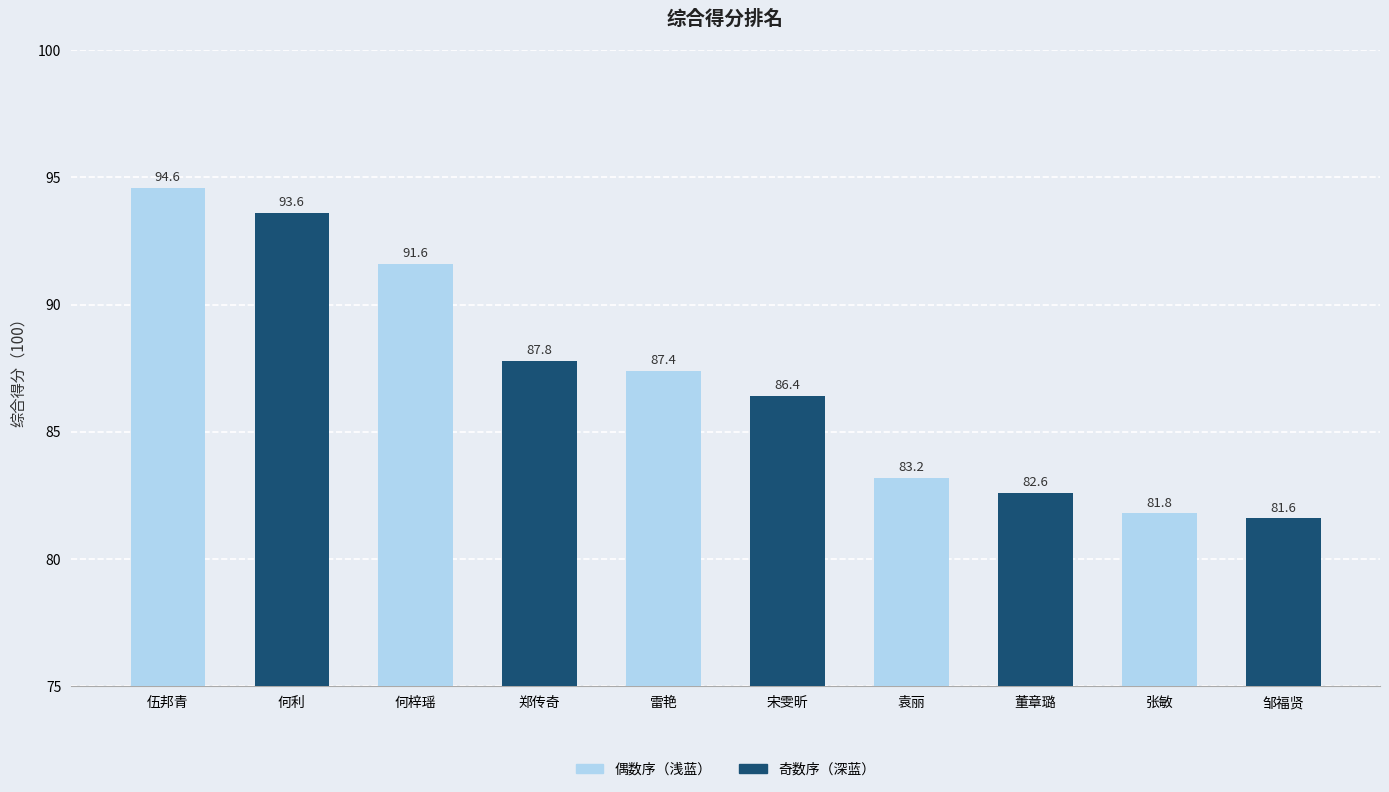

What is the value of the 1st bar from the left?

94.6